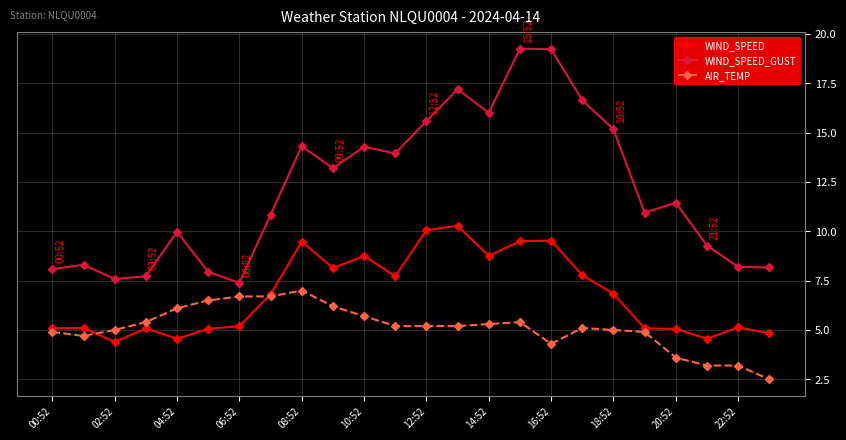

Which series has the largest range (max minus min)?

WIND_SPEED_GUST